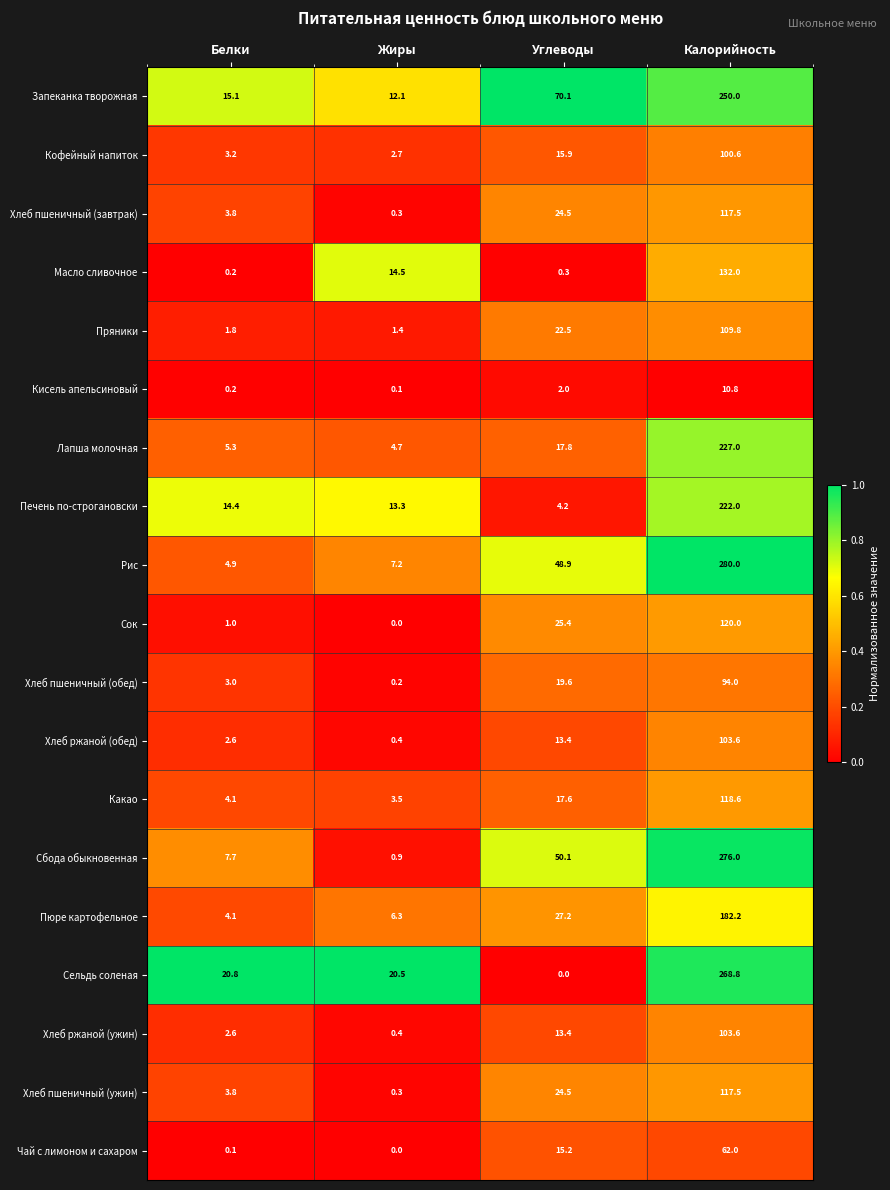

What is the greatest value displayed?

280.0